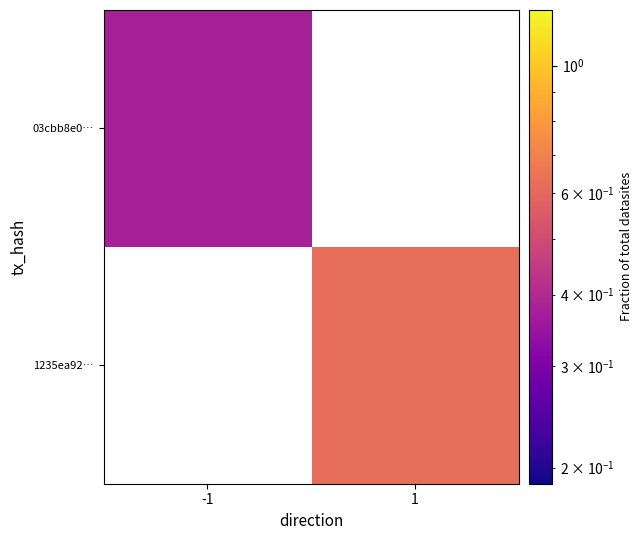

Count the number of data series in this chart.

2